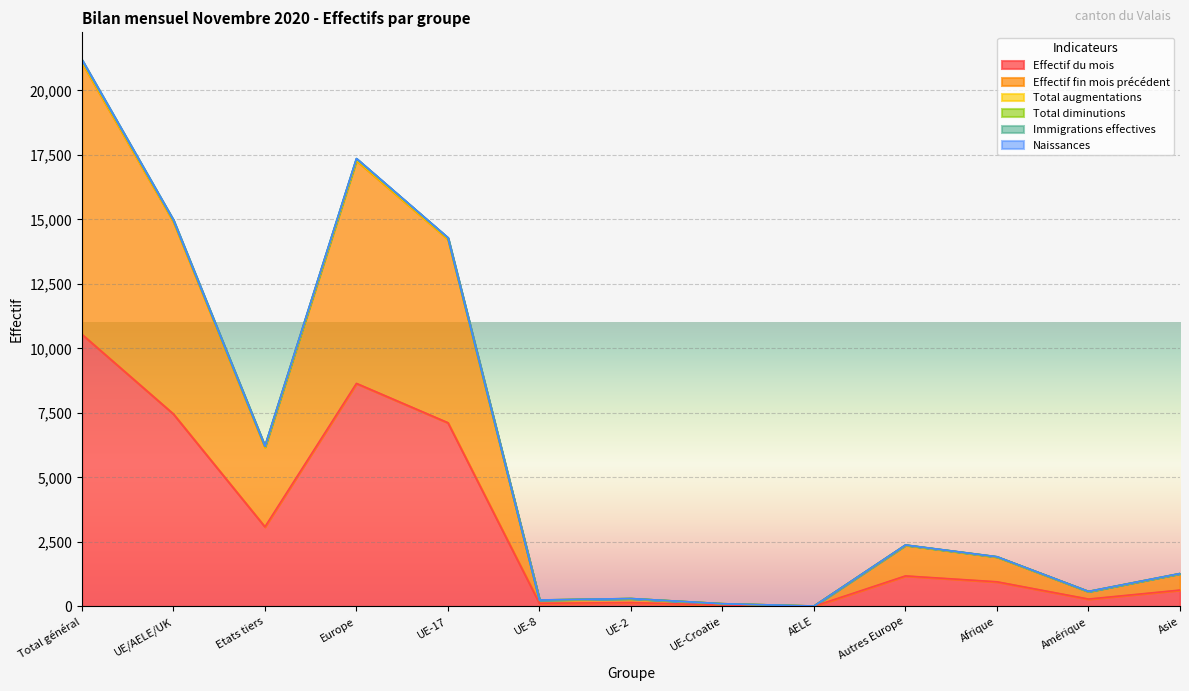

How many lines are shown in the chart?

6